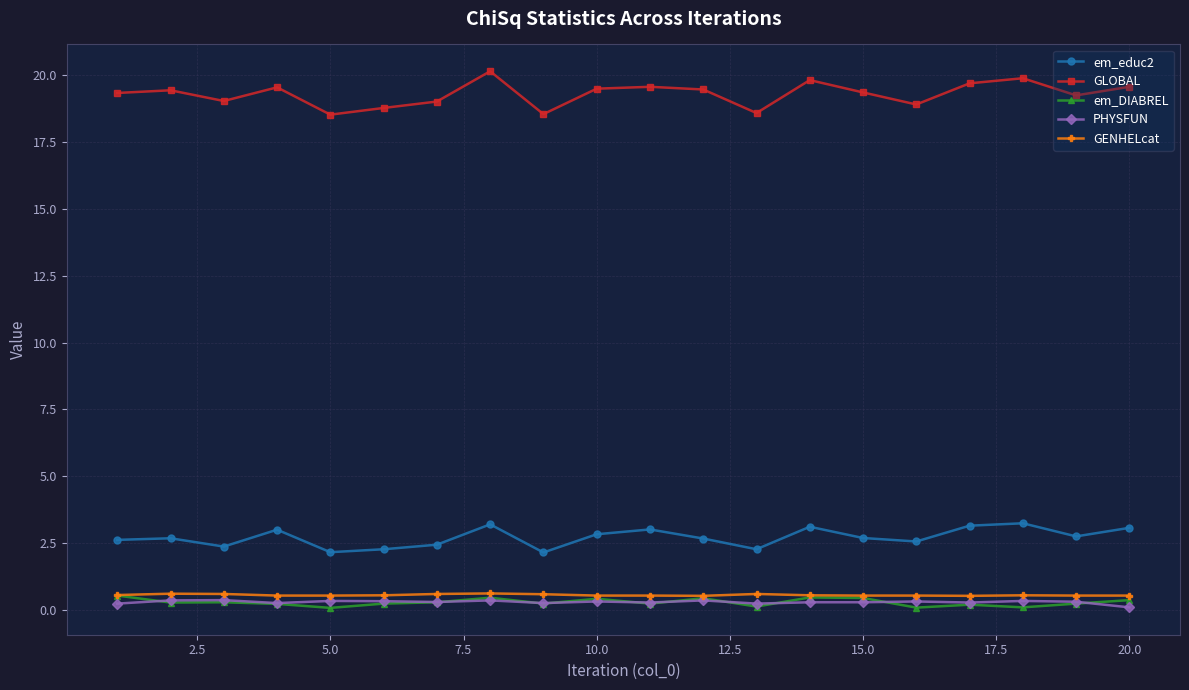

How many lines are shown in the chart?

5